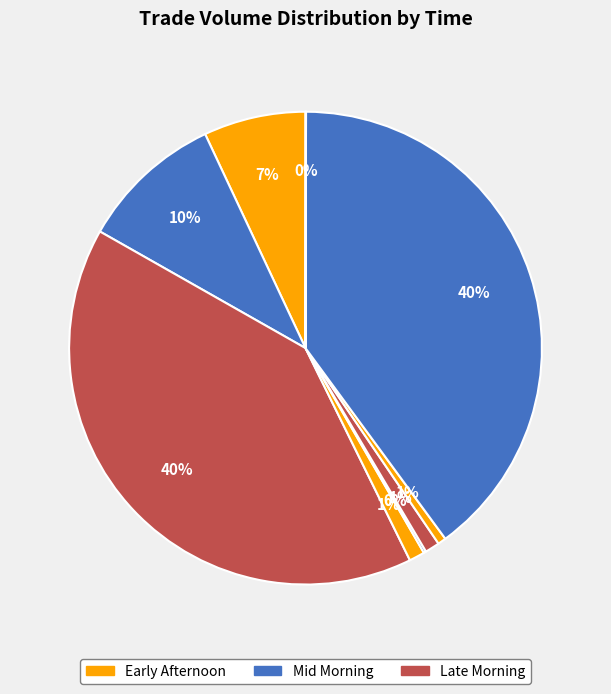

To the nearest percent, what is the average slice percentage?

11%